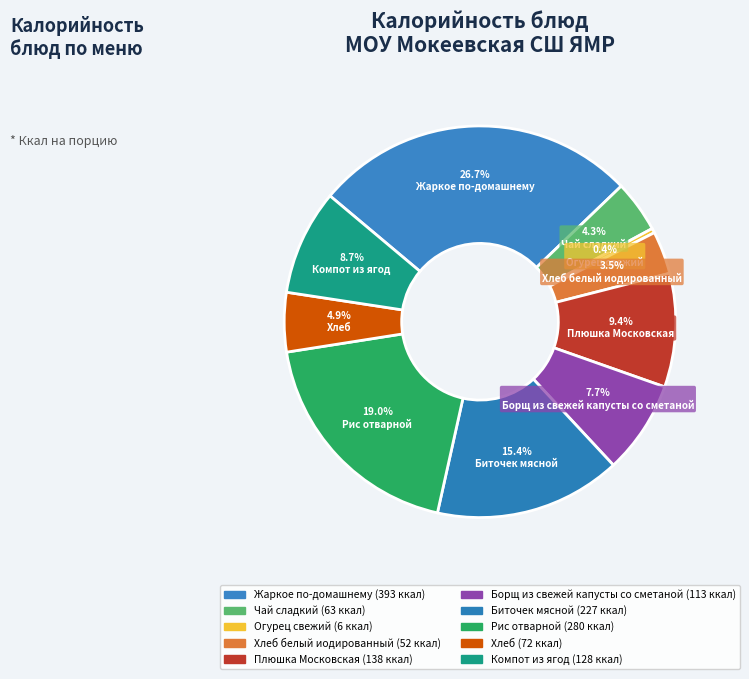

Rank the categories by value from lowest to highest.

Огурец свежий, Хлеб белый иодированный, Чай сладкий, Хлеб, Борщ из свежей капусты со сметаной, Компот из ягод, Плюшка Московская, Биточек мясной, Рис отварной, Жаркое по-домашнему